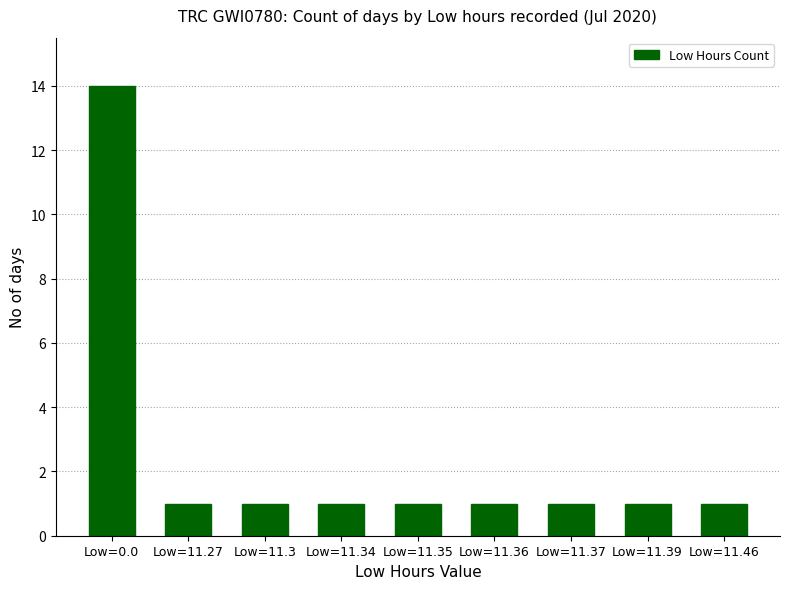

The value at Low=11.34 is 0. True or false?

False